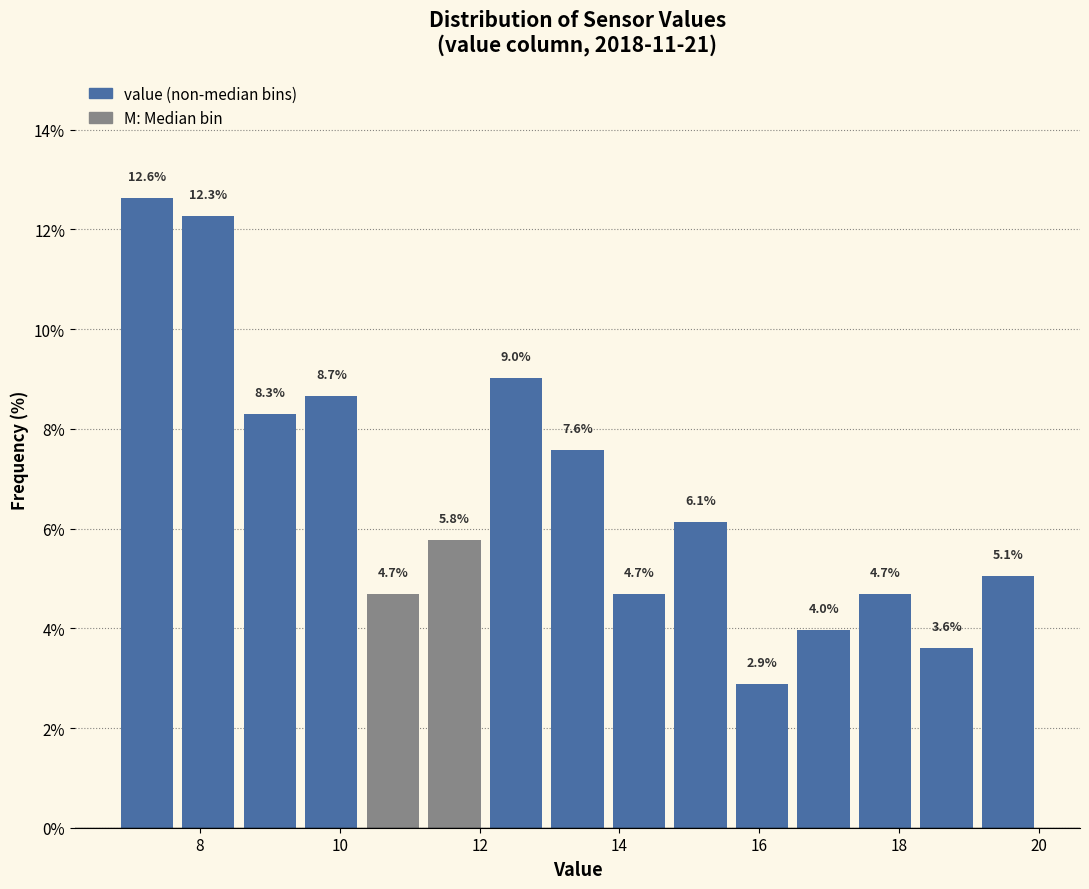

Reading left to right, transcribe this chart: for each bar, give the range it covers on the x-axis and its height. The bar edges are not printed on the chart, so give them approximately, as read against the axis.

6.80 to 7.68: 12.6
7.68 to 8.56: 12.3
8.56 to 9.44: 8.3
9.44 to 10.32: 8.7
10.32 to 11.20: 4.7
11.20 to 12.08: 5.8
12.08 to 12.96: 9.0
12.96 to 13.84: 7.6
13.84 to 14.72: 4.7
14.72 to 15.60: 6.1
15.60 to 16.48: 2.9
16.48 to 17.36: 4.0
17.36 to 18.24: 4.7
18.24 to 19.12: 3.6
19.12 to 20.00: 5.1